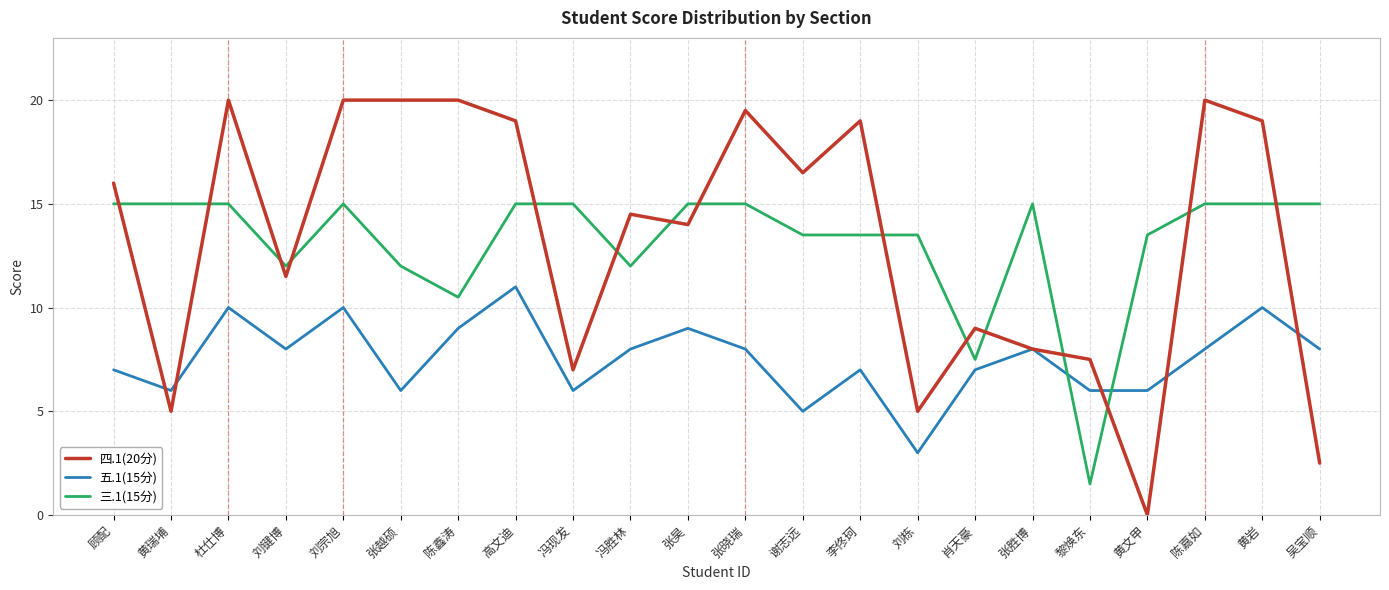

What is the sum of the 三.1(15分) values at 杜仕博 and 刘键博?

27.0